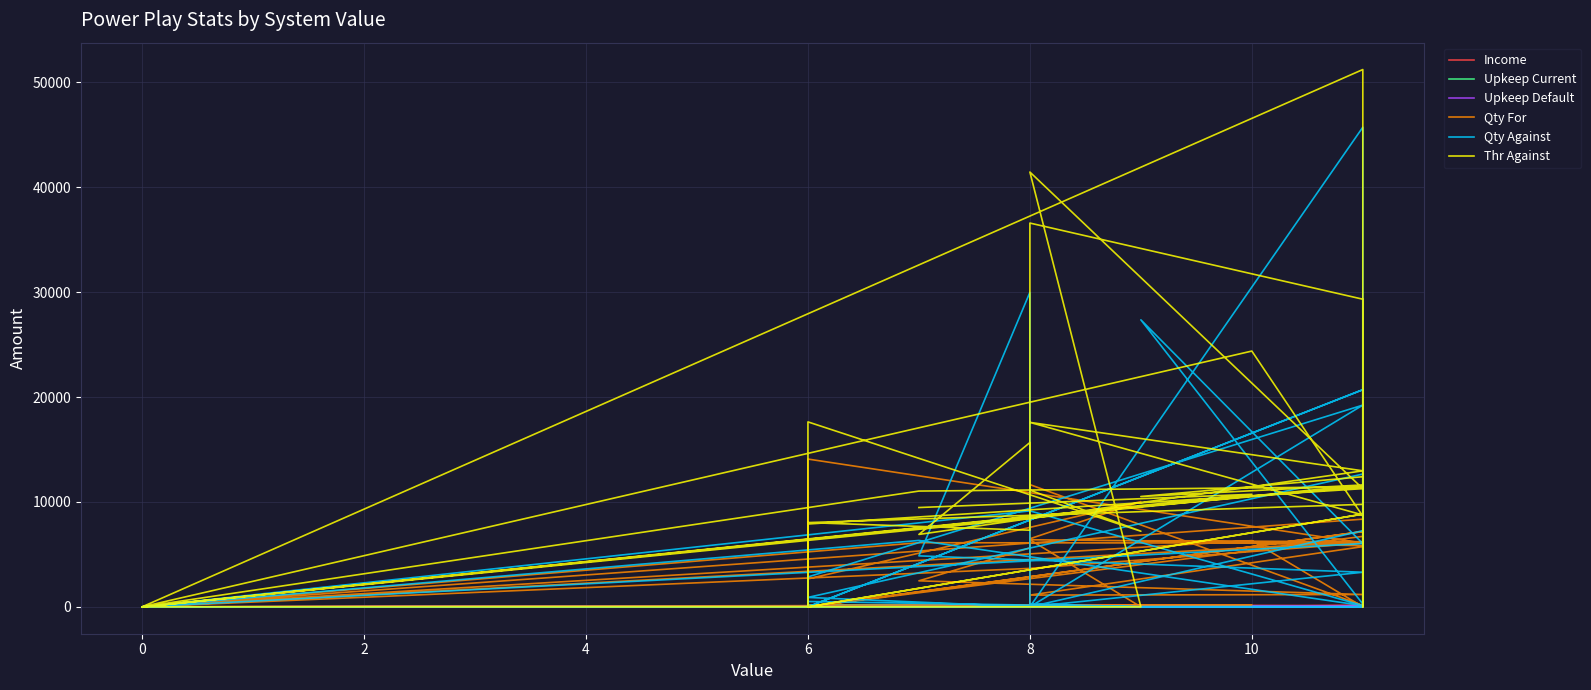

How many series are shown in this chart?

6